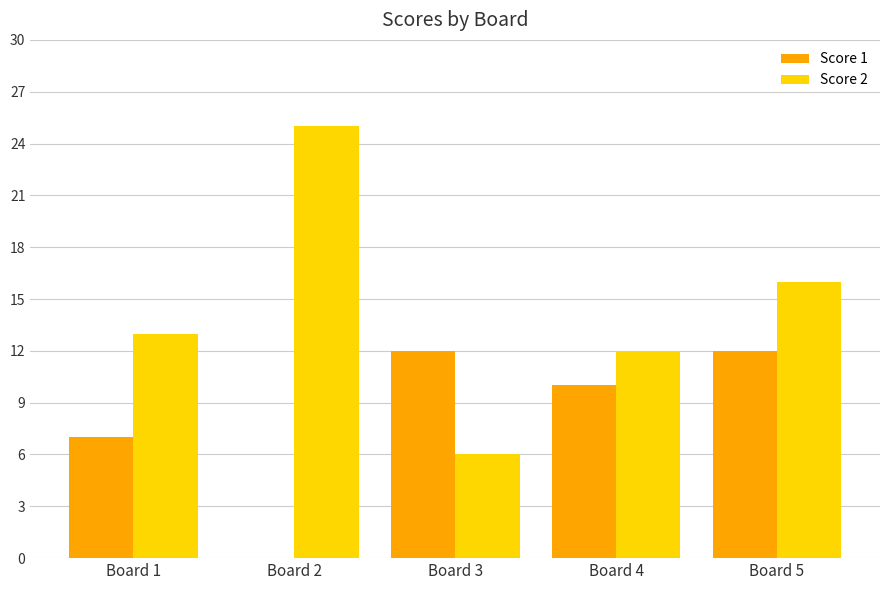

What is the greatest value displayed?

25